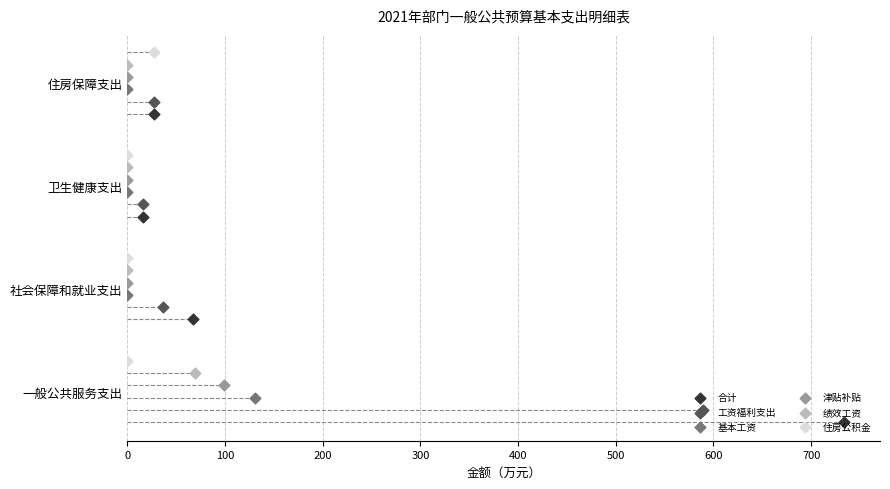

What are all the series names shown in the legend?

合计, 工资福利支出, 基本工资, 津贴补贴, 绩效工资, 住房公积金